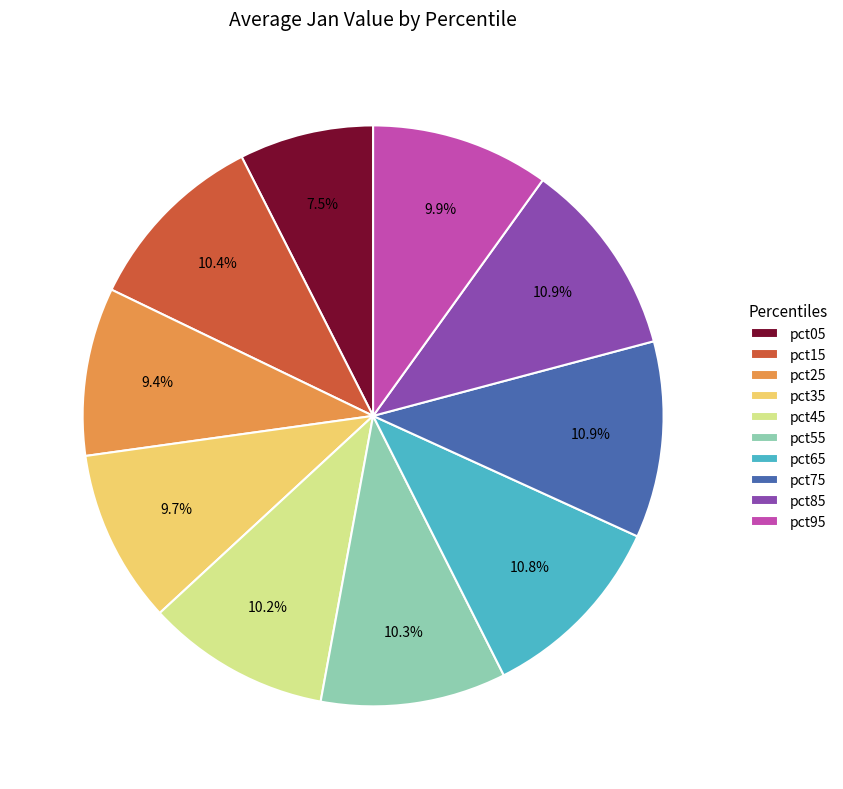

Does pct55 account for over 50% of the chart?

No